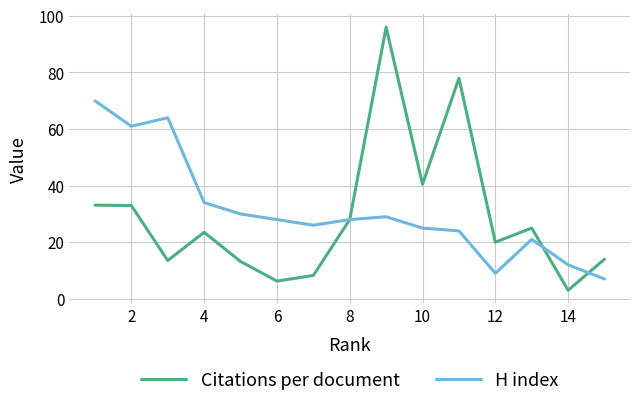

Which series has the largest range (max minus min)?

Citations per document